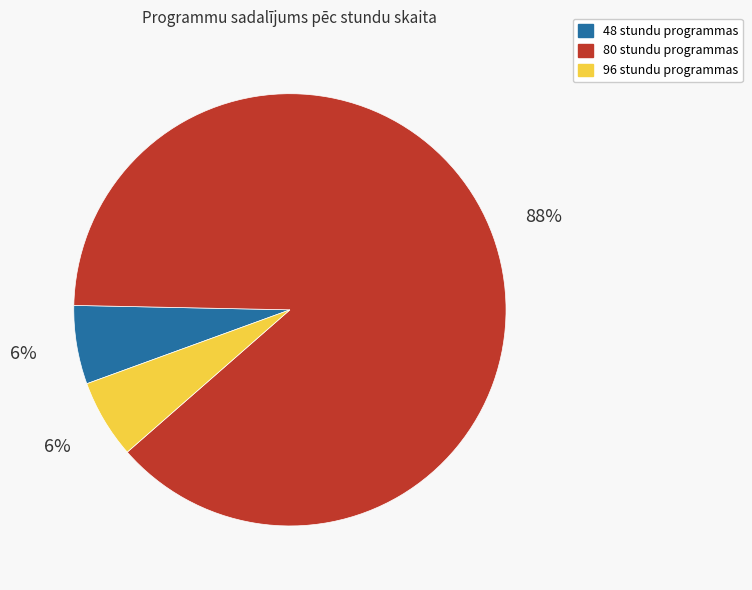

Is it true that 80 stundu programmas is 88% of the pie?

True